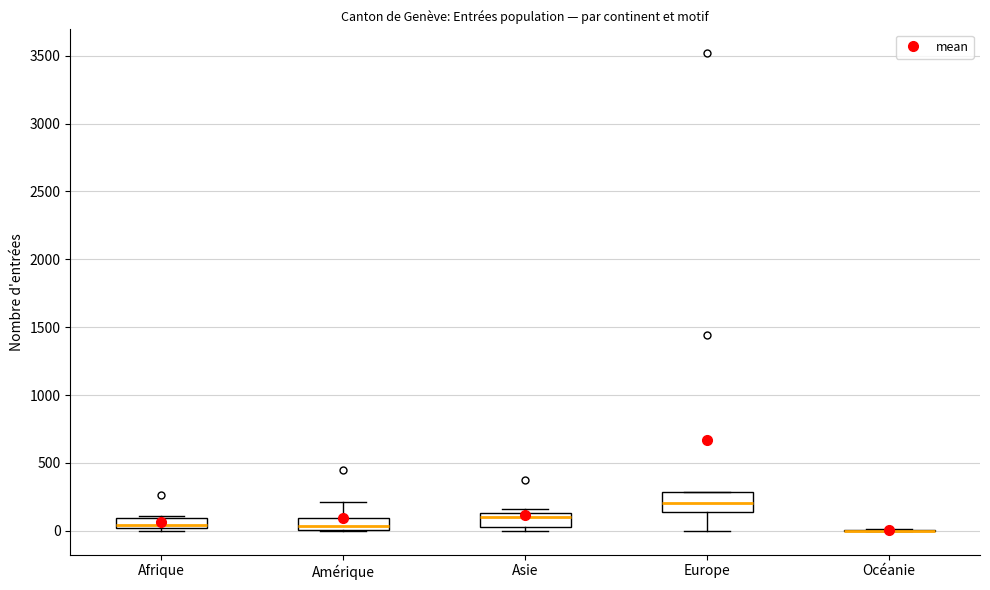

Where does the lower whisker of the box for Europe end on the y-axis? The values are not printed on the chart, so give them approximately, as read against the axis.

0